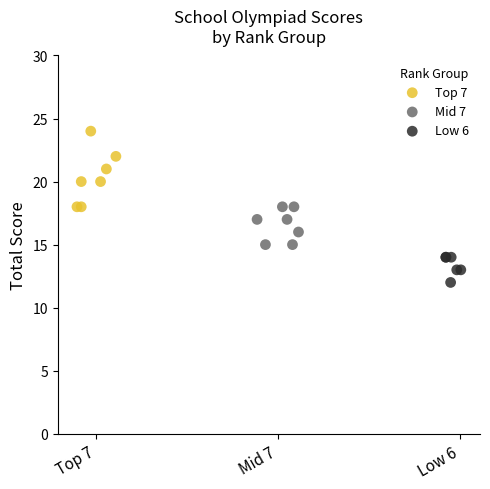

Which series contains the lowest Y value?

Low 6